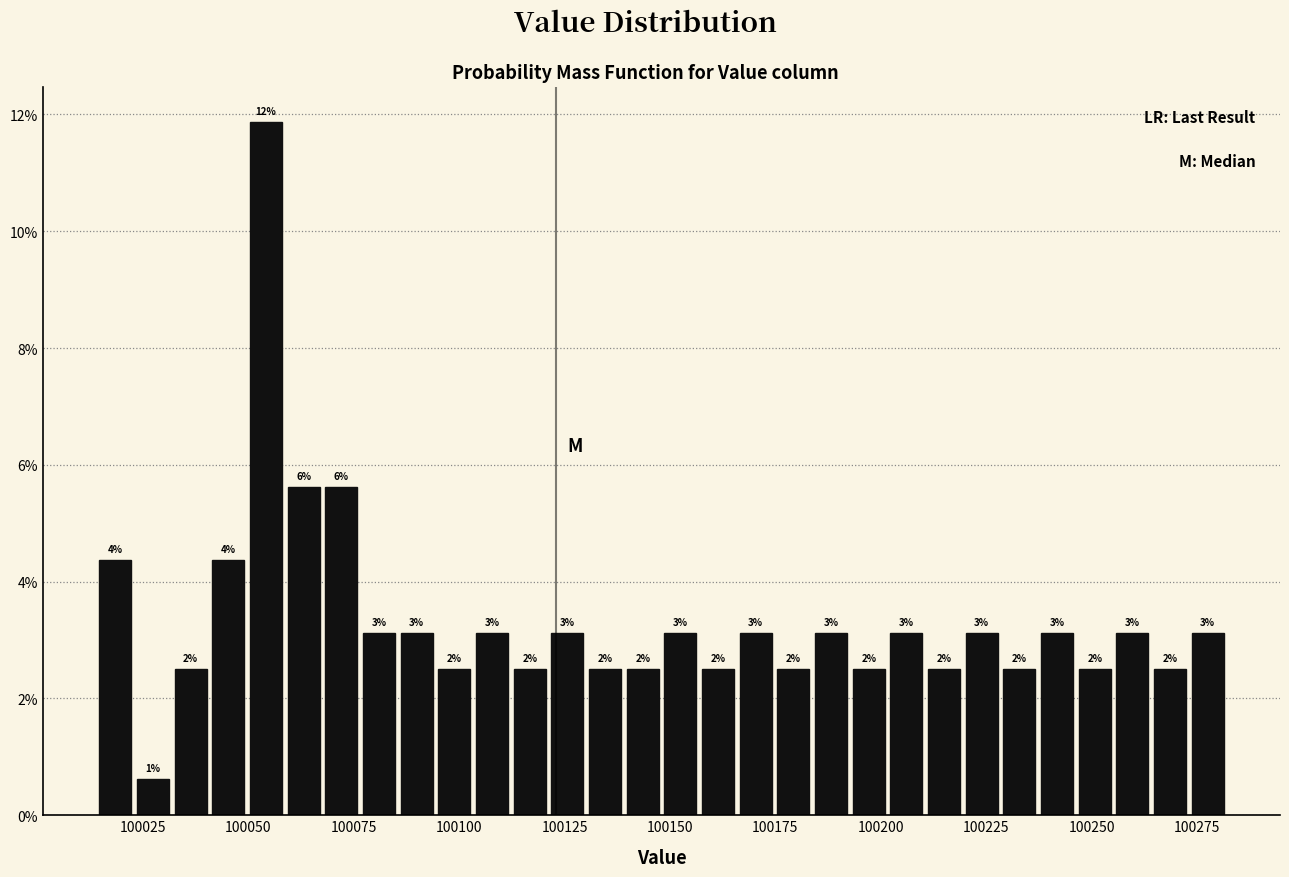

Around what value on the x-axis is the tallest bar? Give the approximate position of its centre, as read against the axis.

100055